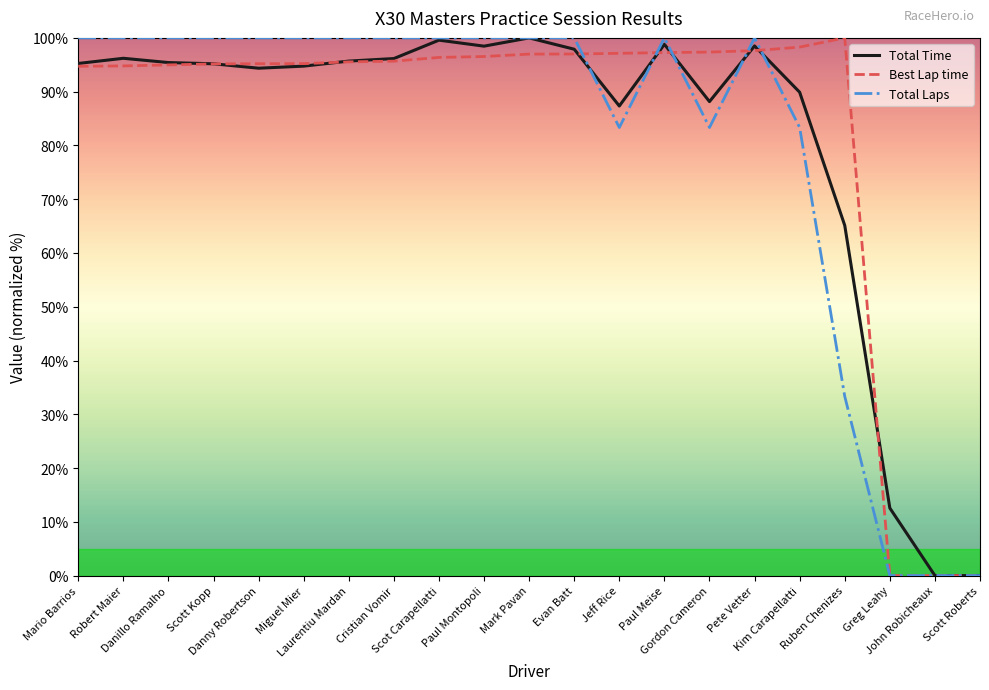

What is the maximum value shown in the chart?

100.0